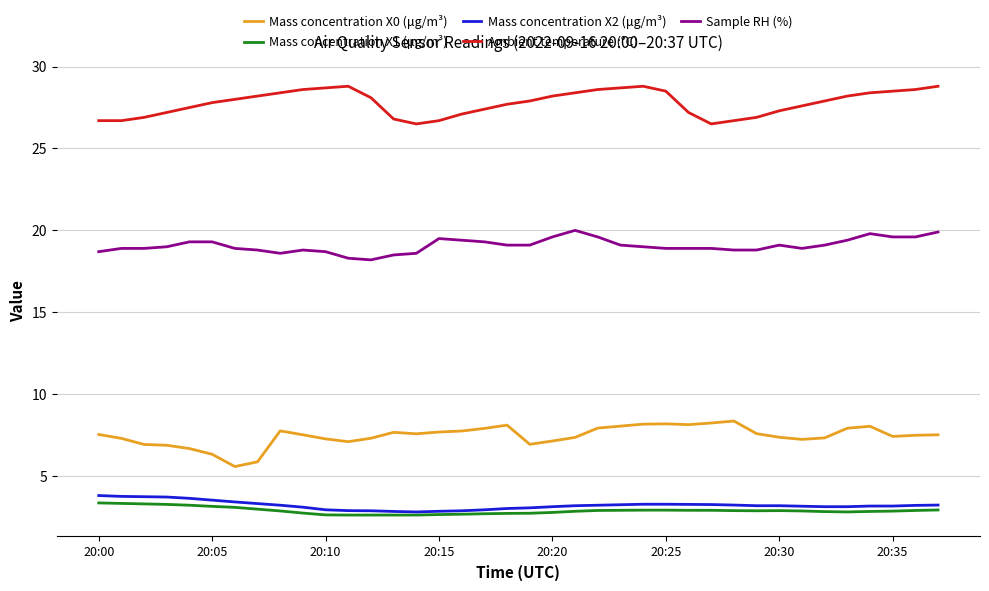

What is the greatest value displayed?

28.8